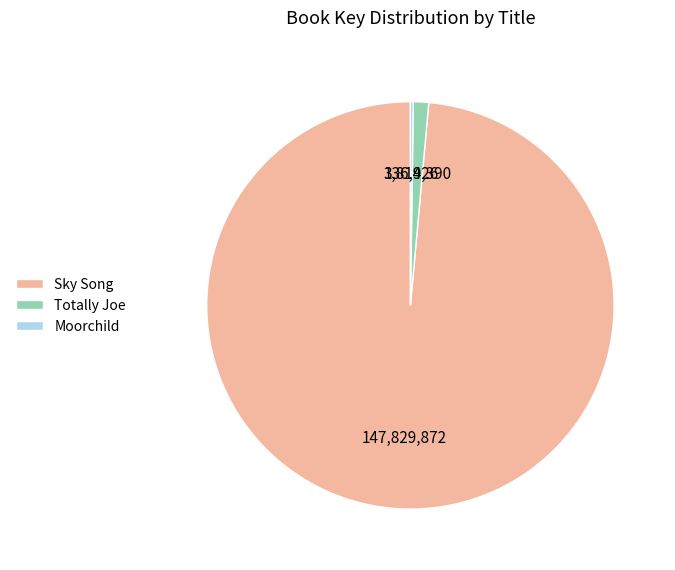

Between Totally Joe and Sky Song, which is larger?

Sky Song